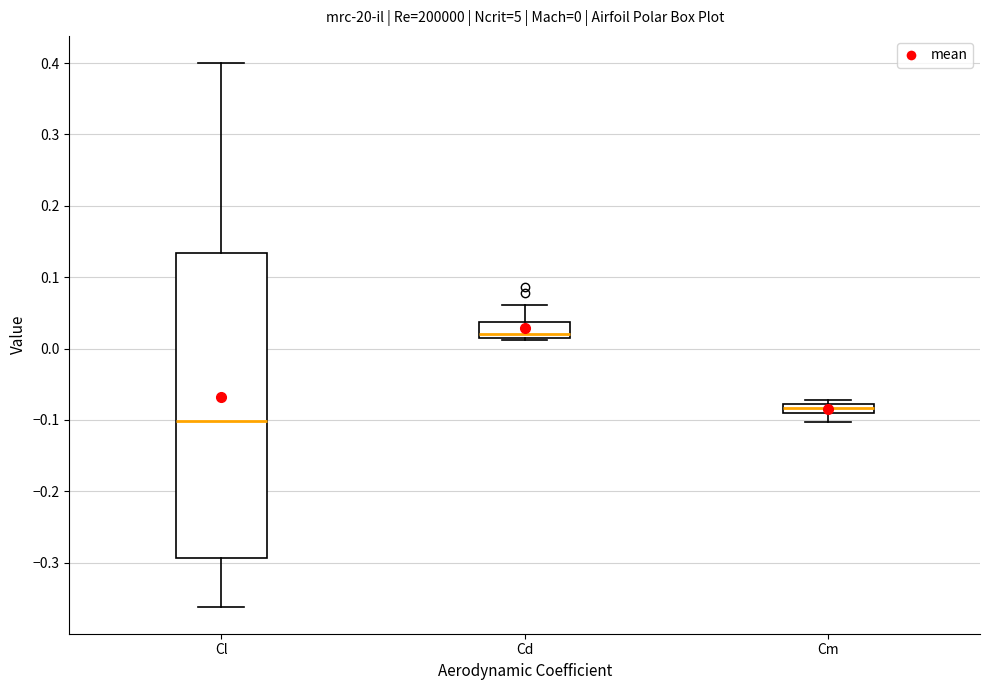

Which box's median line is the lowest?

Cl